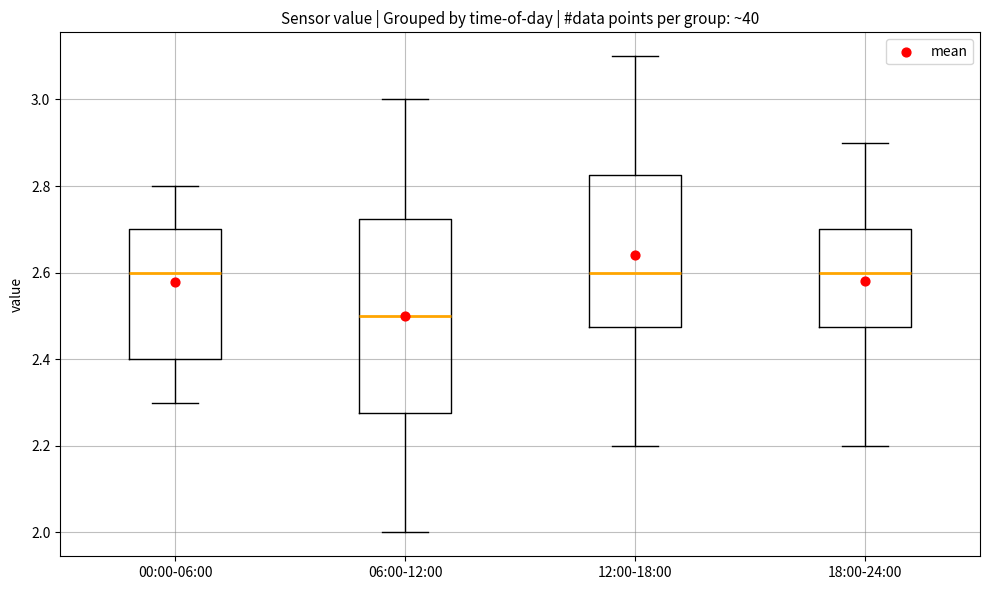

Which box's median line is the lowest?

06:00-12:00